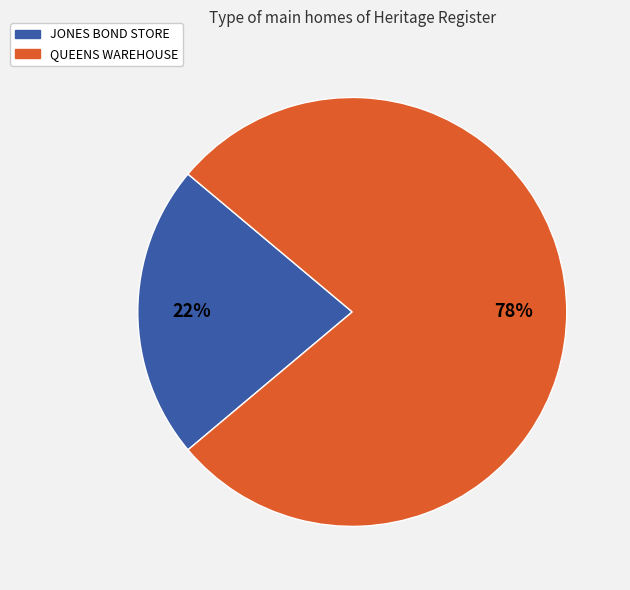

Do QUEENS WAREHOUSE and JONES BOND STORE together represent more than half of the pie?

Yes